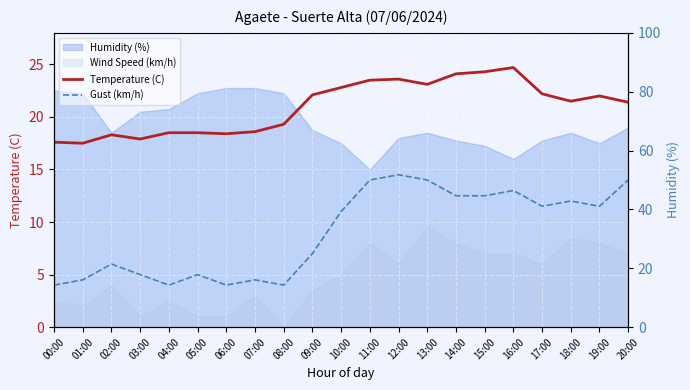

True or false: Temperature (C) and Gust (km/h) intersect in this chart.

False